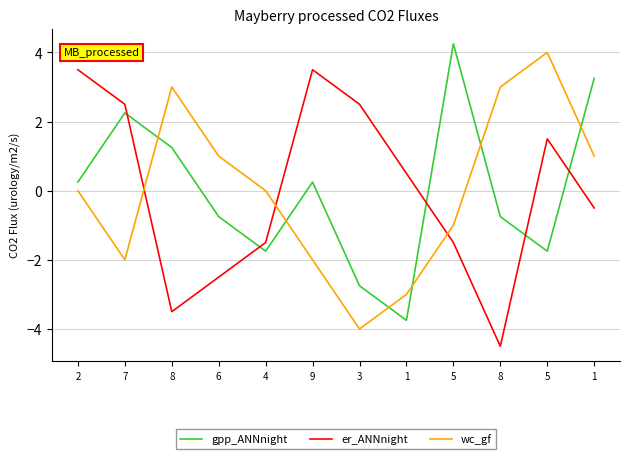

What is the highest value of the gpp_ANNnight series?

4.2